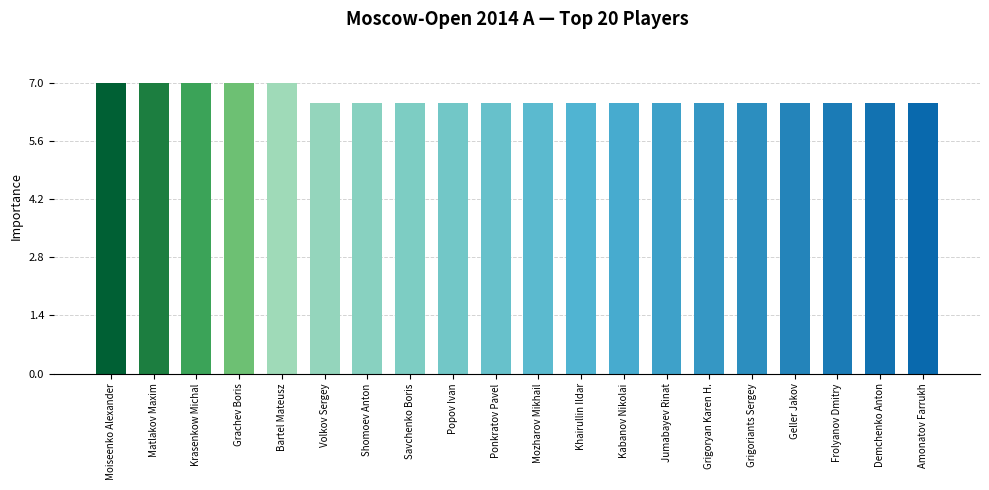

Reading right to left, transcribe all the data shown in this chart.

Amonatov Farrukh=6.5	Demchenko Anton=6.5	Frolyanov Dmitry=6.5	Geller Jakov=6.5	Grigoriants Sergey=6.5	Grigoryan Karen H.=6.5	Jumabayev Rinat=6.5	Kabanov Nikolai=6.5	Khairullin Ildar=6.5	Mozharov Mikhail=6.5	Ponkratov Pavel=6.5	Popov Ivan=6.5	Savchenko Boris=6.5	Shomoev Anton=6.5	Volkov Sergey=6.5	Bartel Mateusz=7.0	Grachev Boris=7.0	Krasenkow Michal=7.0	Matlakov Maxim=7.0	Moiseenko Alexander=7.0